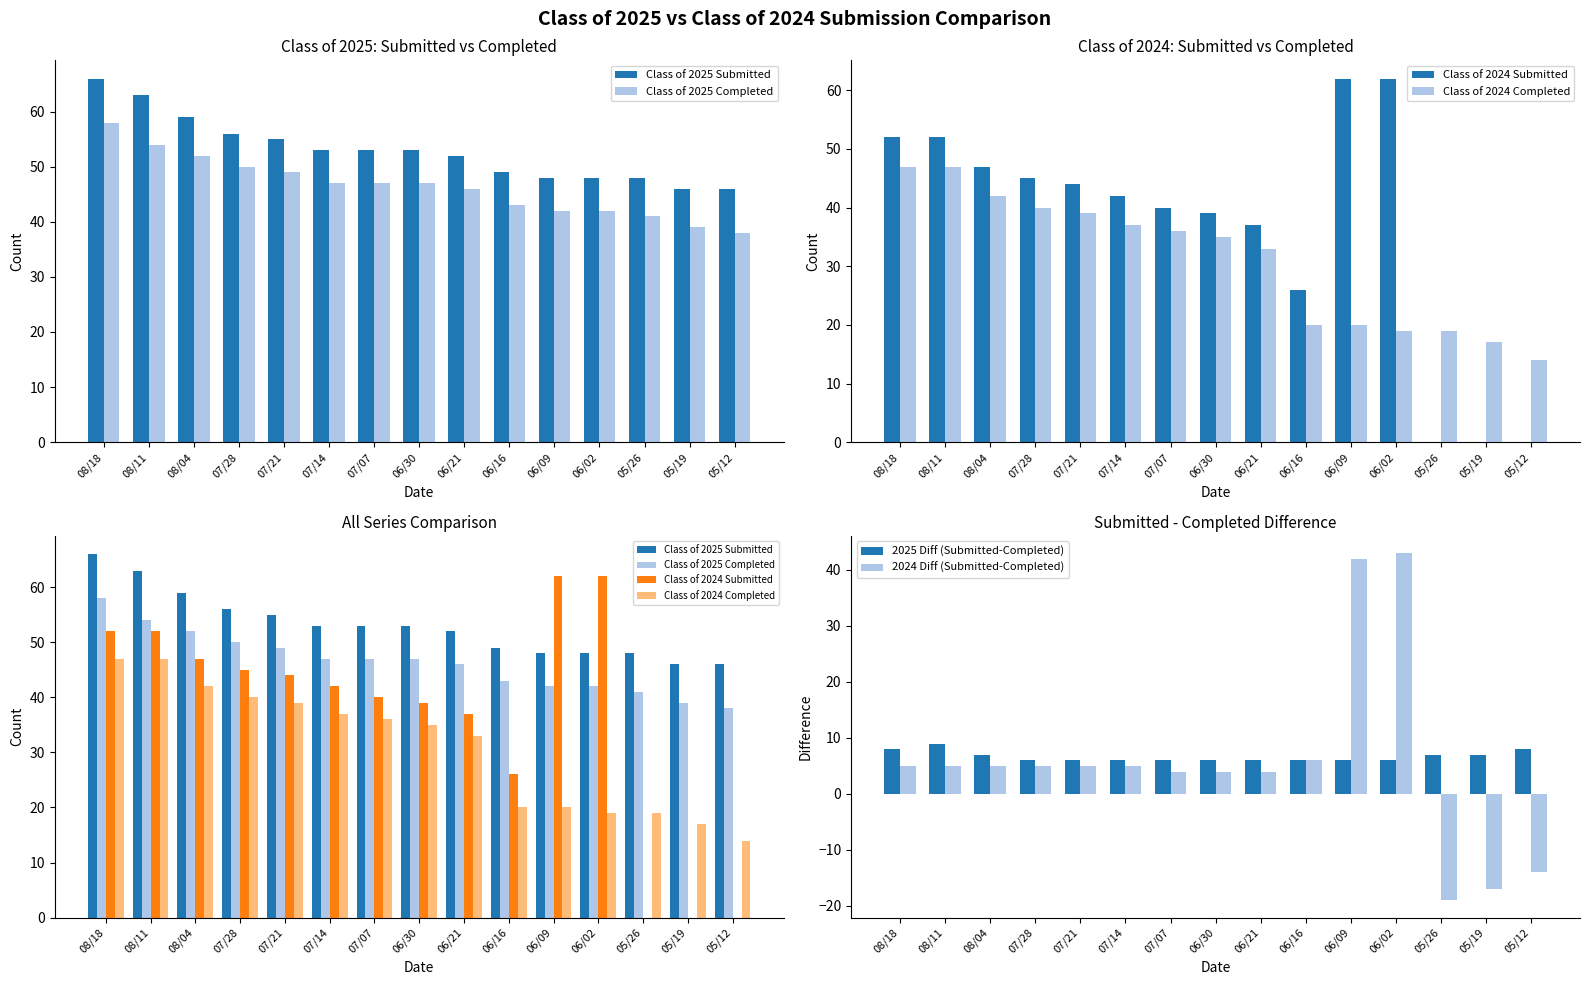

Read the 2025 Diff (Submitted-Completed) value at 06/09.

6